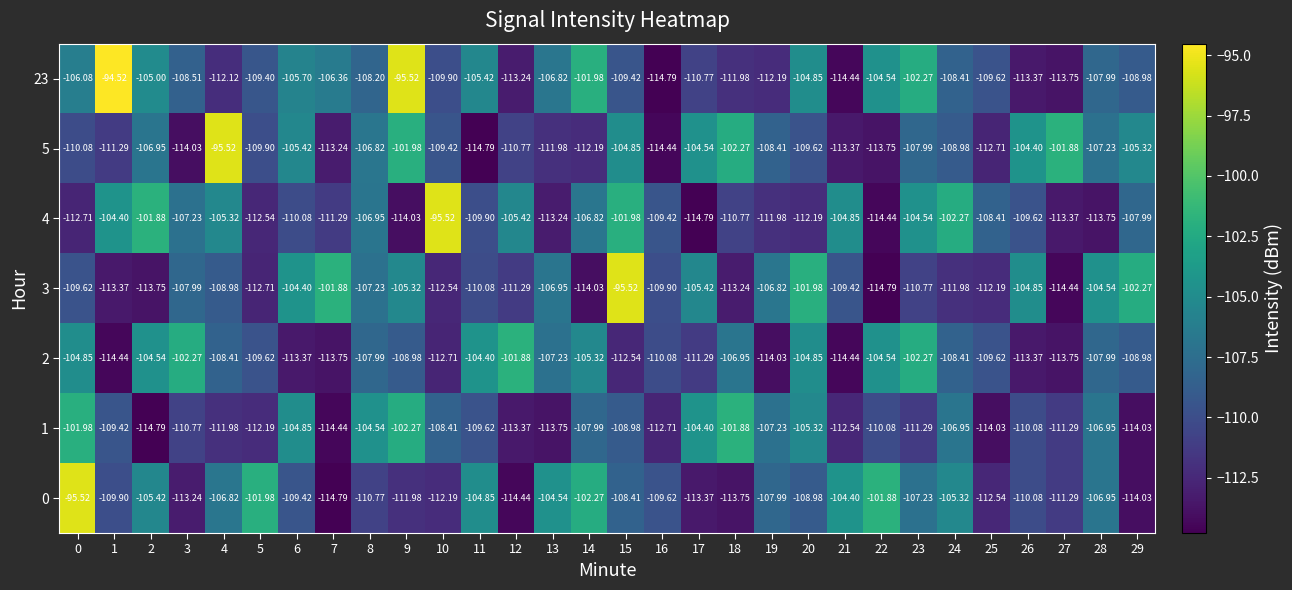

Which series has the widest spread of values?

23